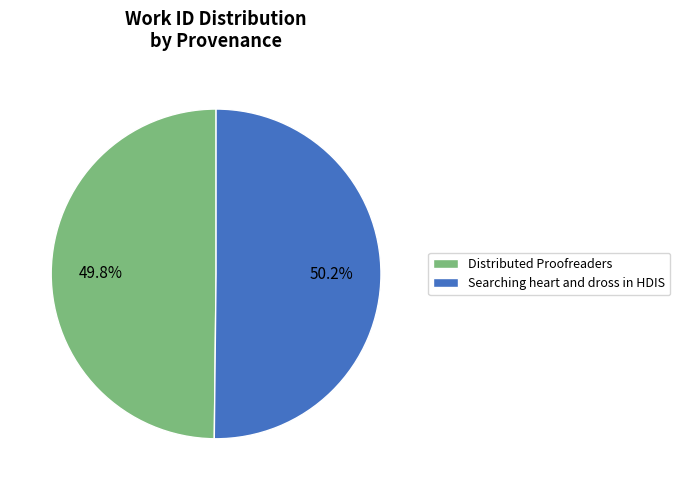

Do Searching heart and dross in HDIS and Distributed Proofreaders together represent more than half of the pie?

Yes